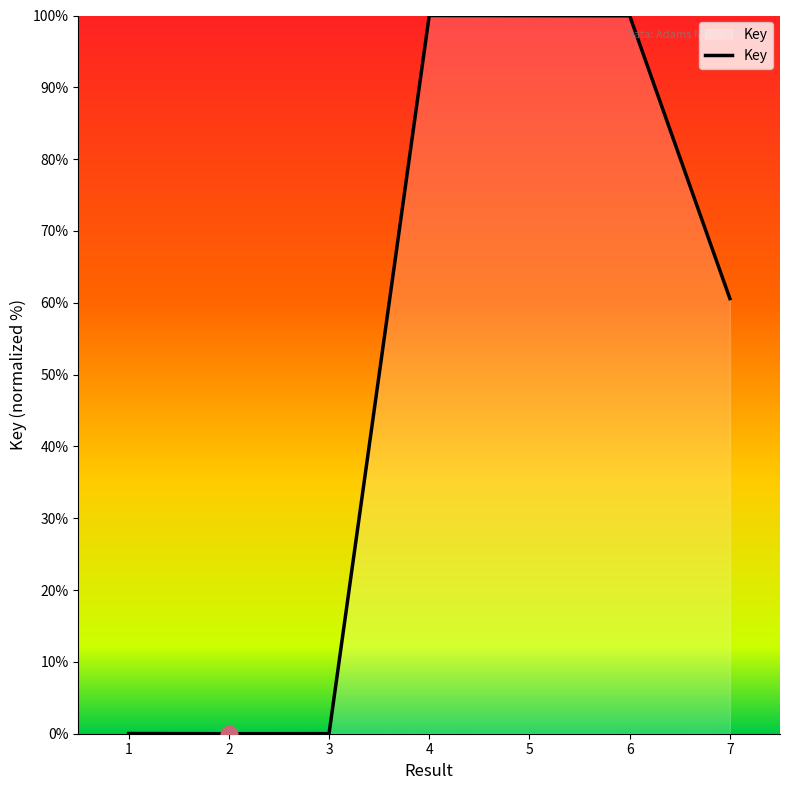

What is the average value?

51.5